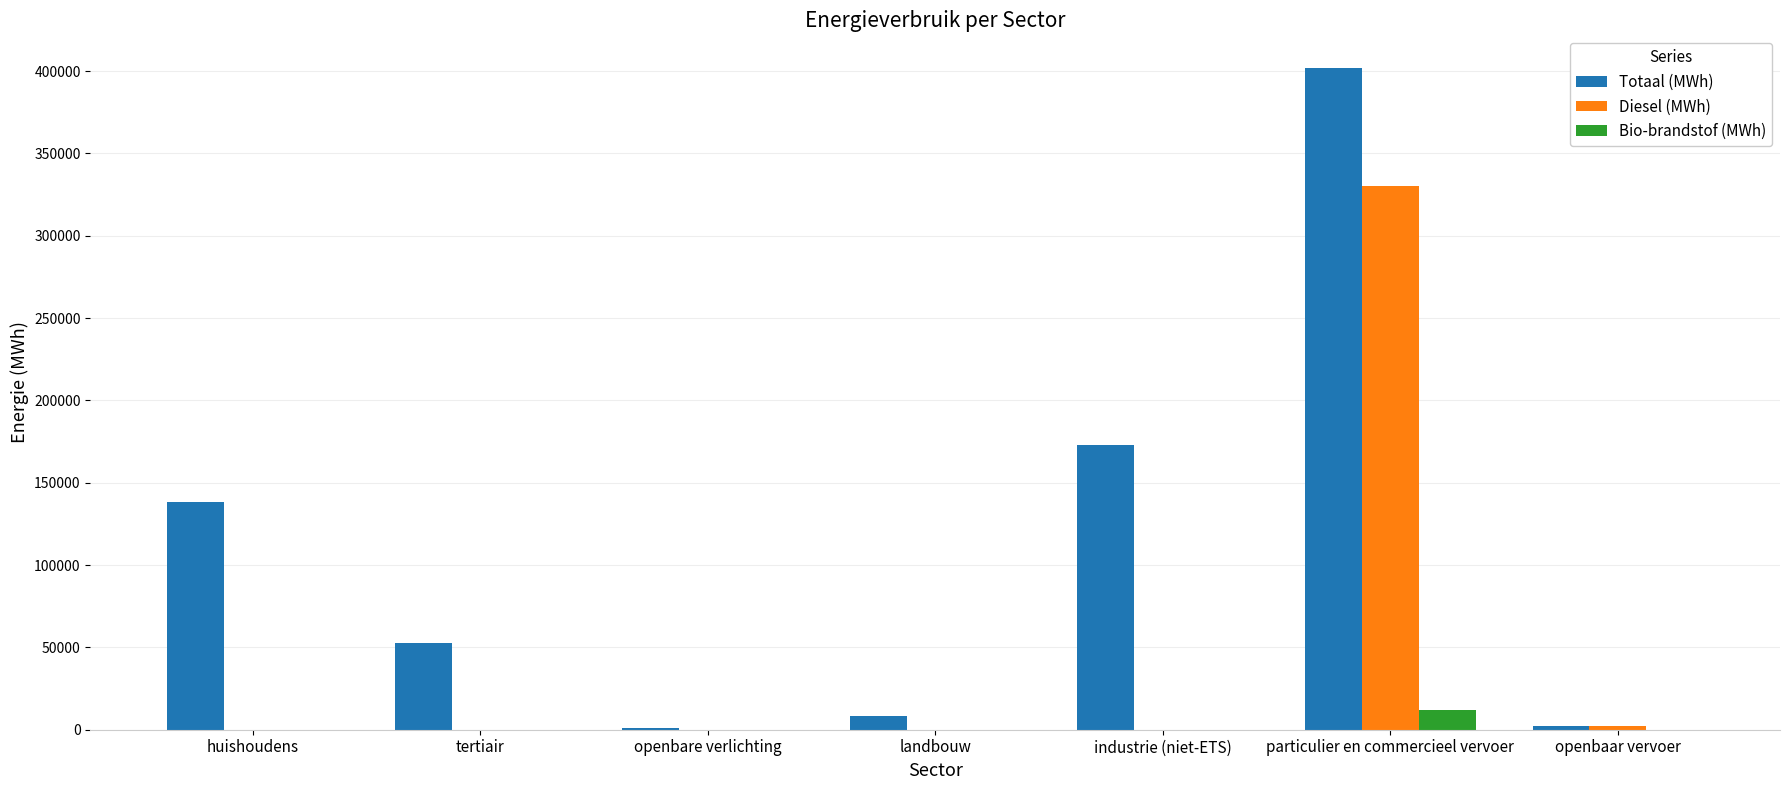

Between particulier en commercieel vervoer and openbaar vervoer, which series saw the biggest shift?

Totaal (MWh)